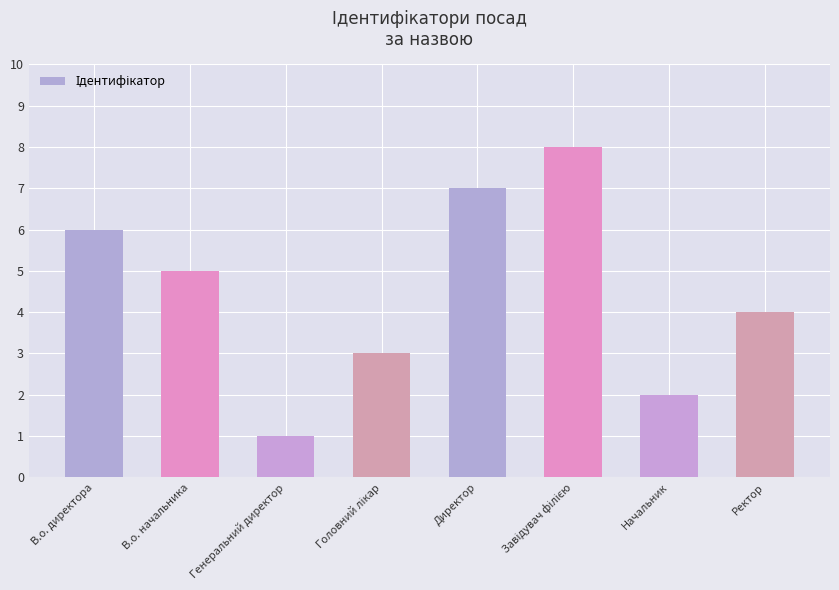

What position from the left is Директор?

5